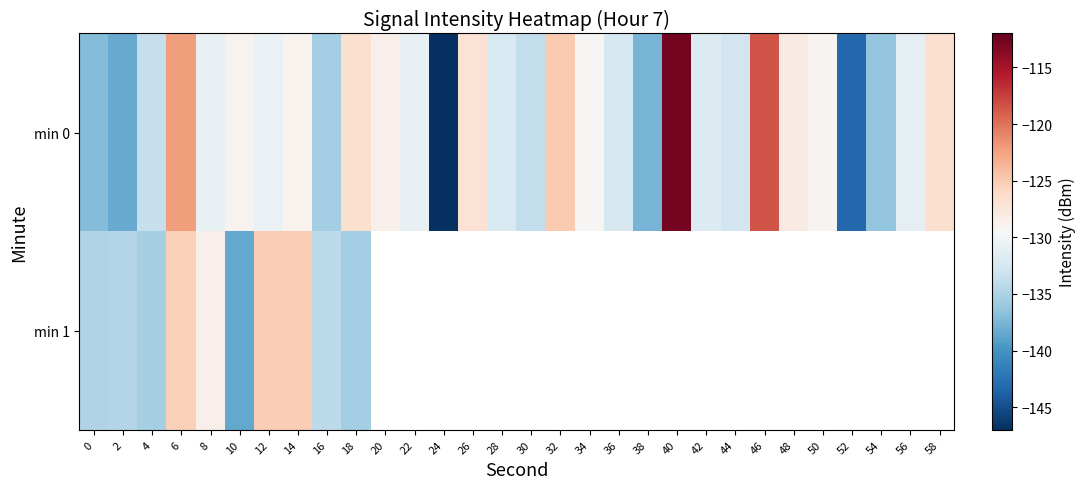

What is the sum of all min 0 values?

-3926.4